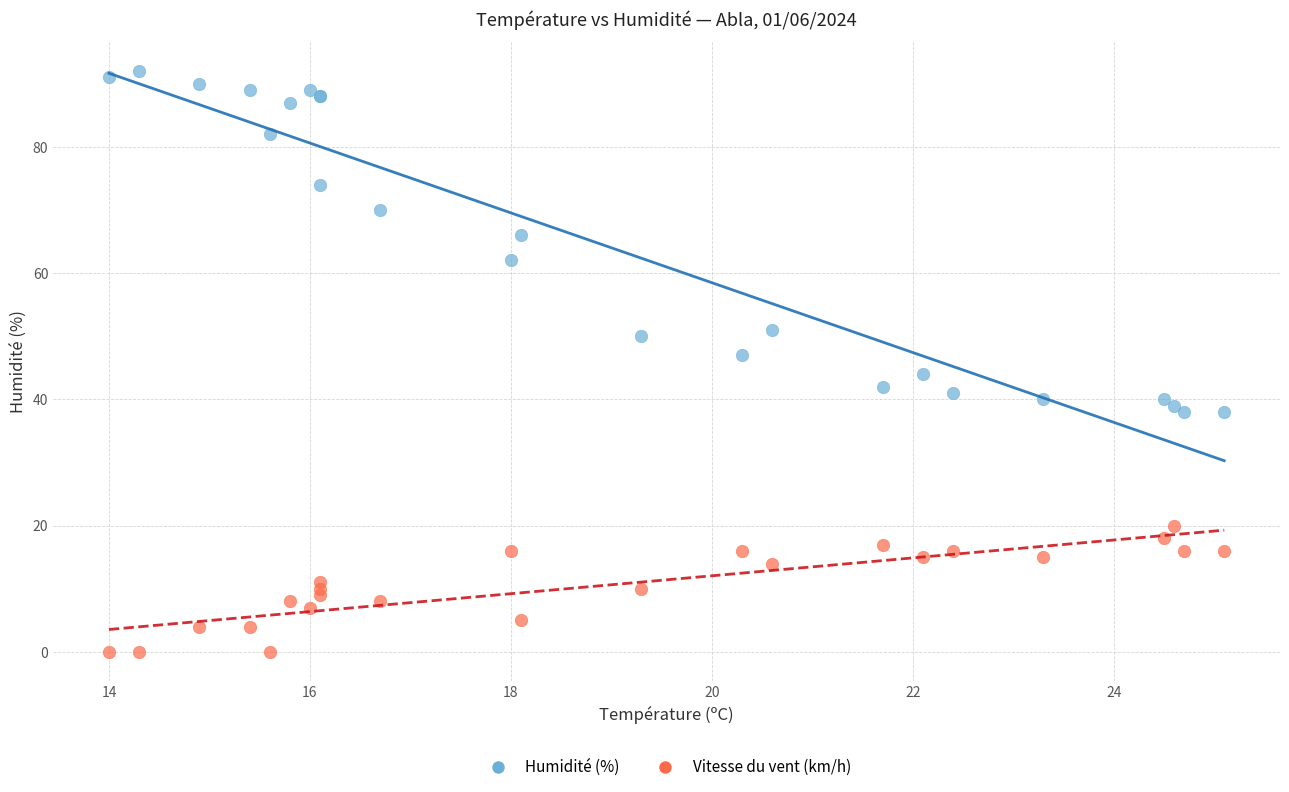

Which series reaches the maximum Y coordinate?

Humidité (%)